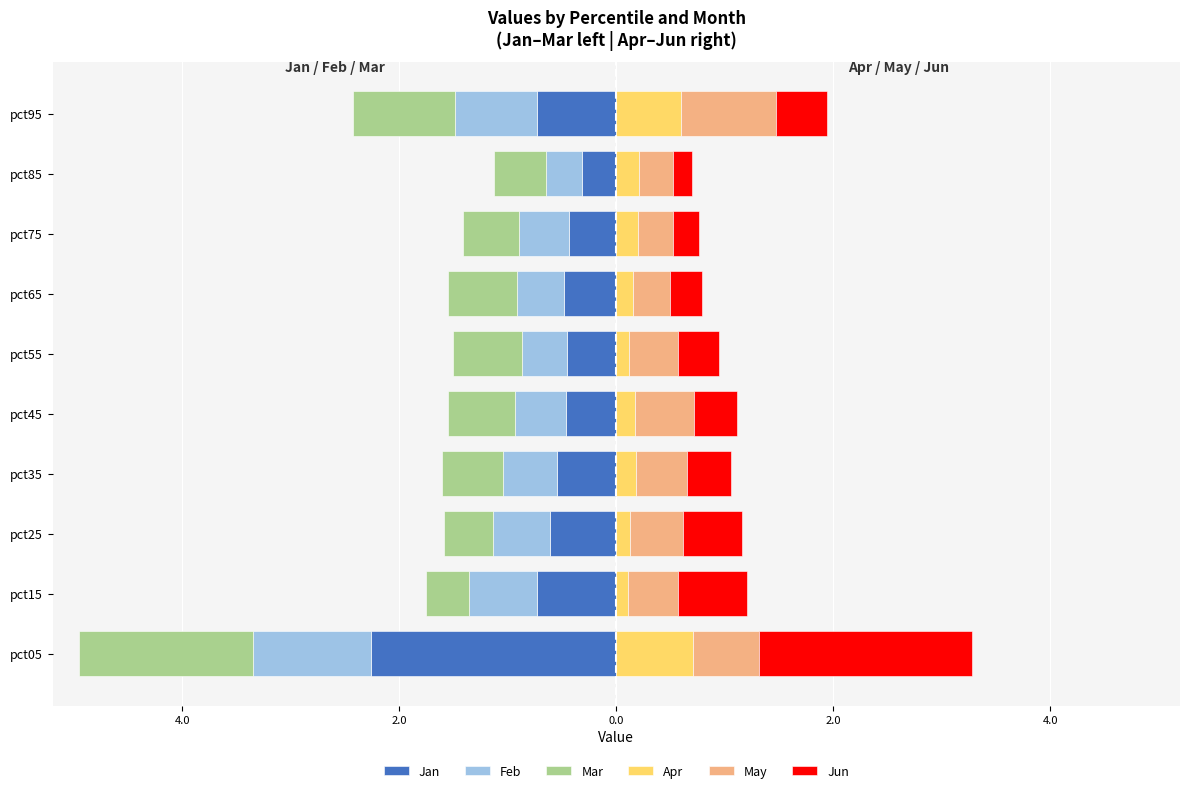

What is the value of the Mar bar at the 2nd from the left?

-0.4